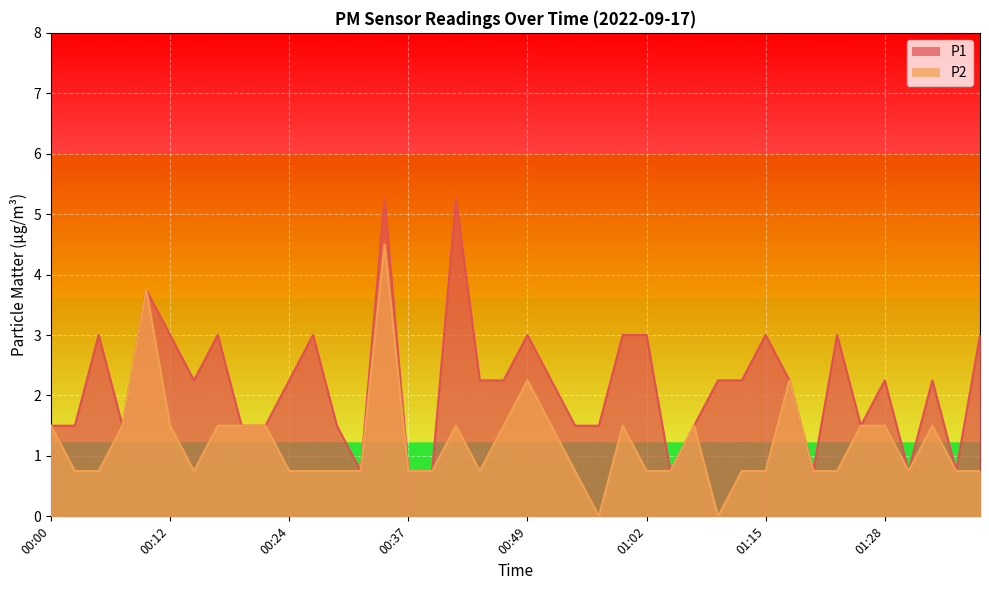

True or false: P1 and P2 cross at least once.

False